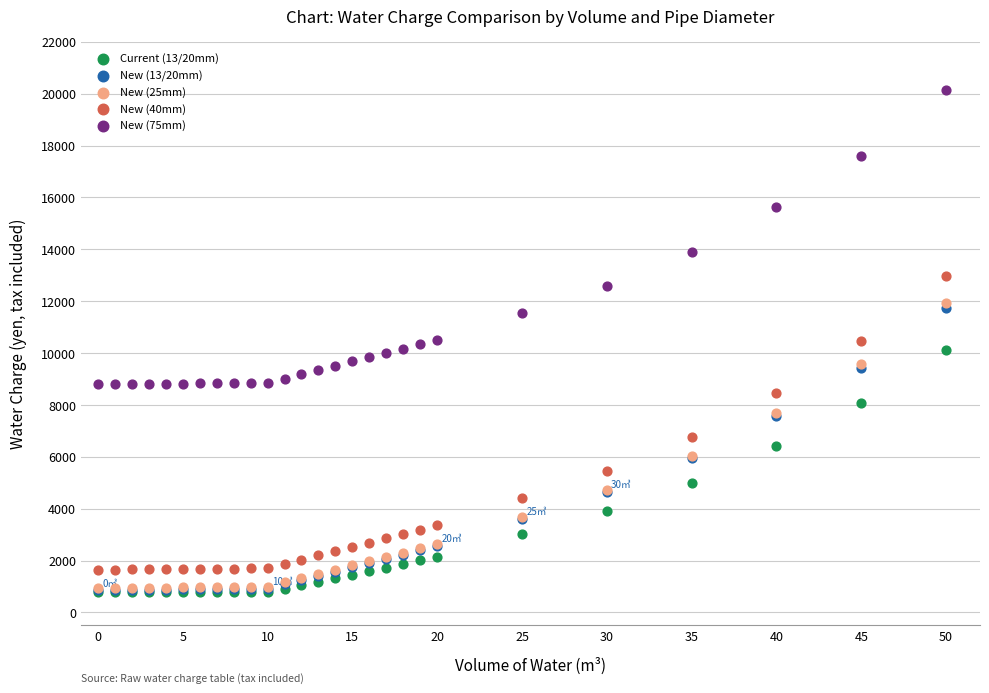

What are all the series names shown in the legend?

Current (13/20mm), New (13/20mm), New (25mm), New (40mm), New (75mm)